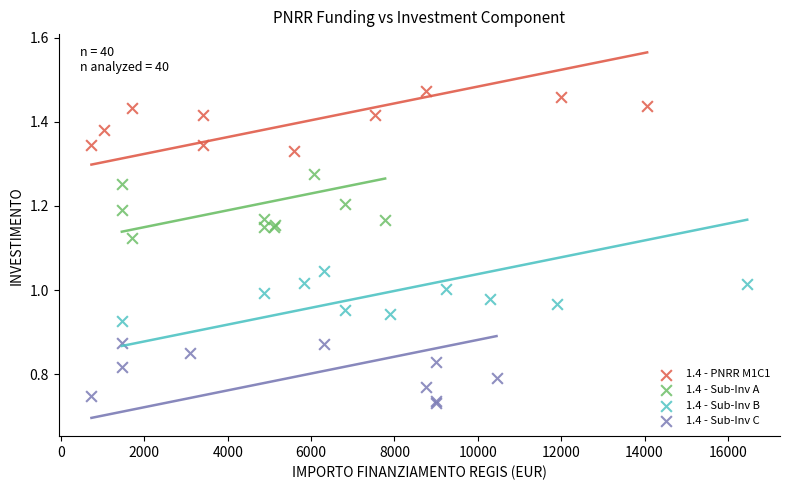

Which series contains the lowest Y value?

1.4 - Sub-Inv C